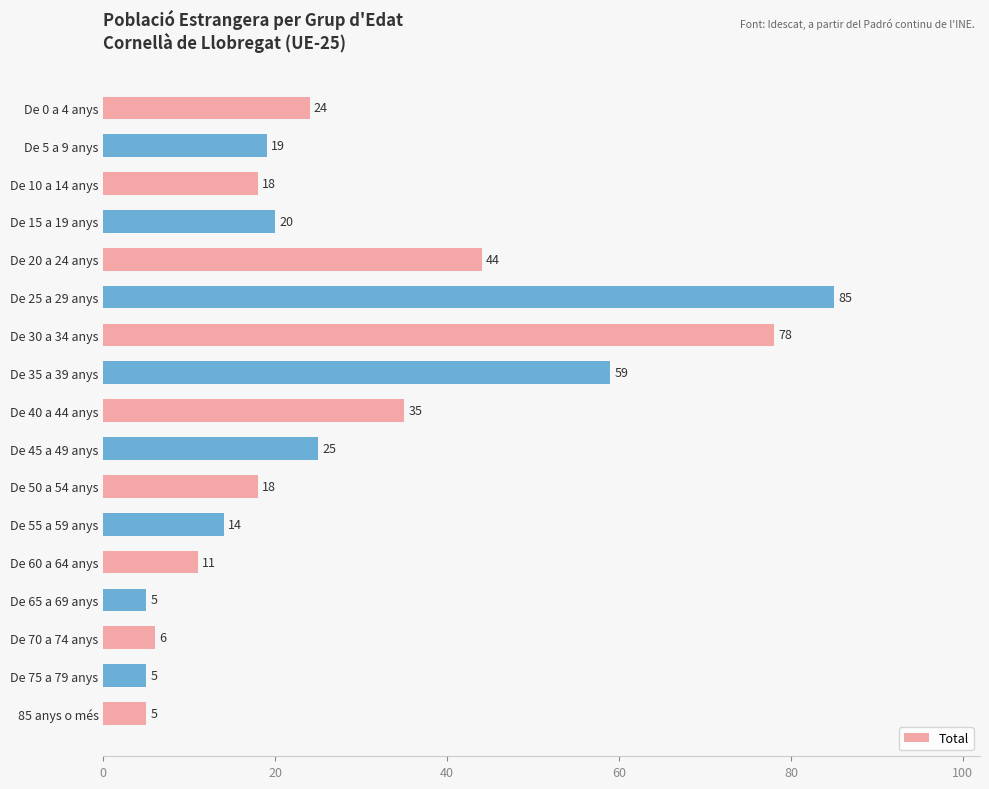

What position from the top is De 45 a 49 anys?

10